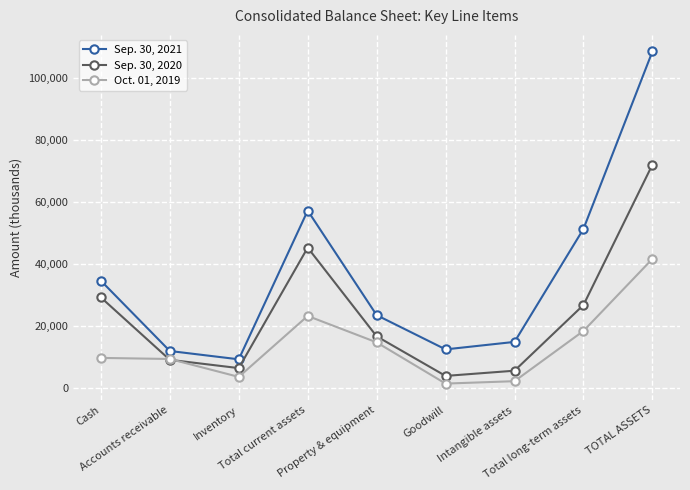

What is the smallest value displayed?

1420